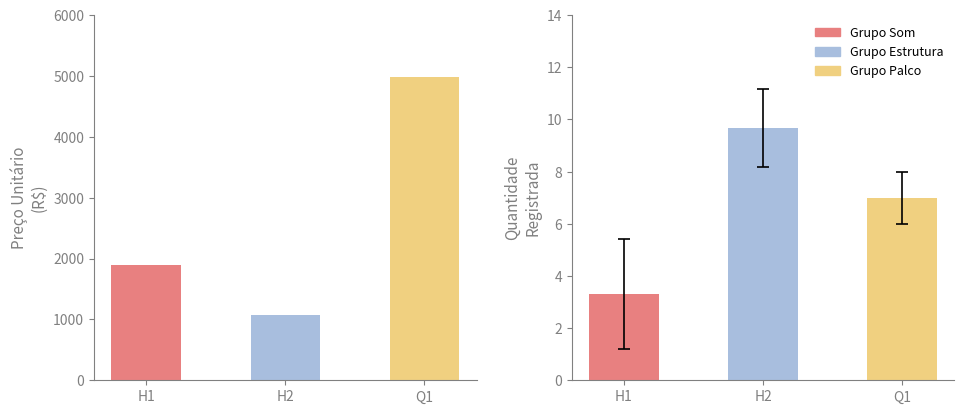

What is the label of the 3rd bar from the left?

Q1